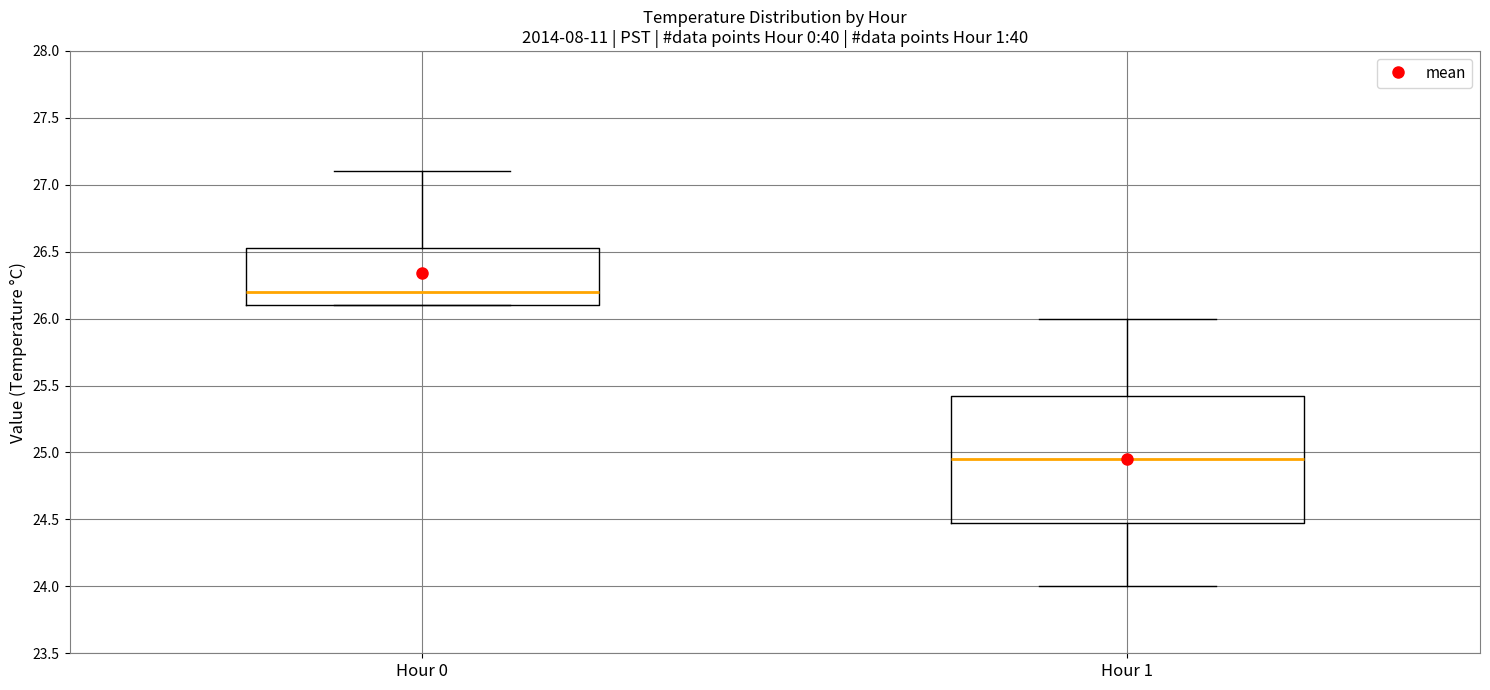

Reading left to right, transcribe this box plot: for each box, give where its median line is, the range the box spans, and where its two whiskers end, as read against the y-axis. The values are not printed on the chart, so give them approximately, as read against the axis.

Hour 0: median 26.20, box 26.10 to 26.55, whiskers 26.10 to 27.10
Hour 1: median 24.95, box 24.50 to 25.45, whiskers 24.00 to 26.00